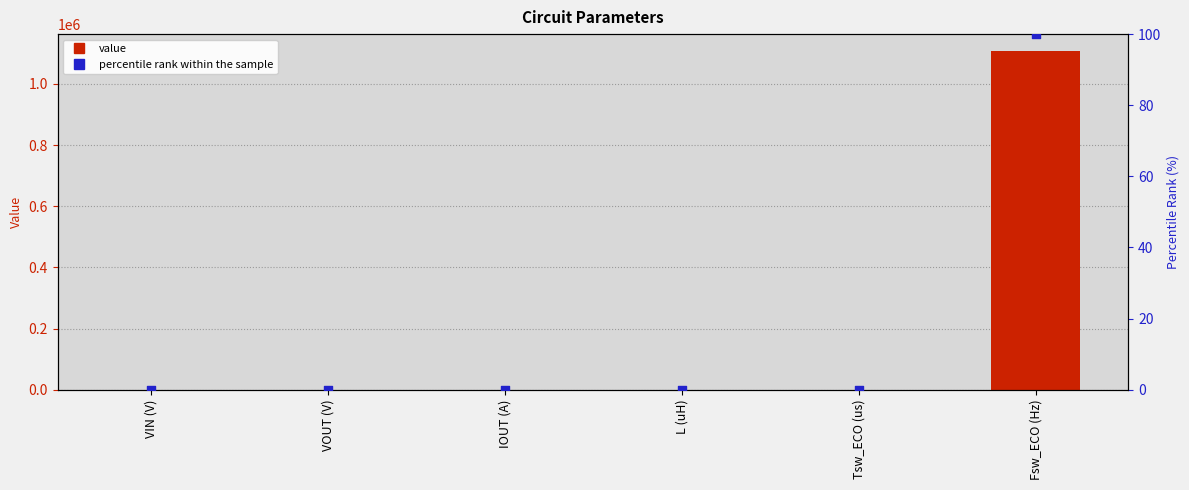

At which category is the sum across all series the highest?

Fsw_ECO (Hz)